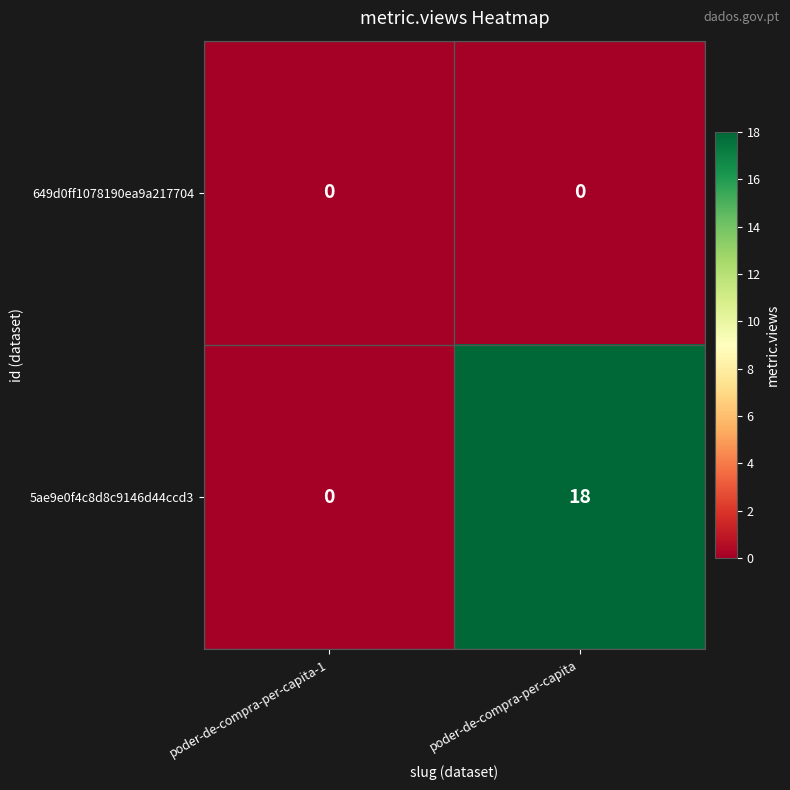

Count the number of categories in the chart.

2